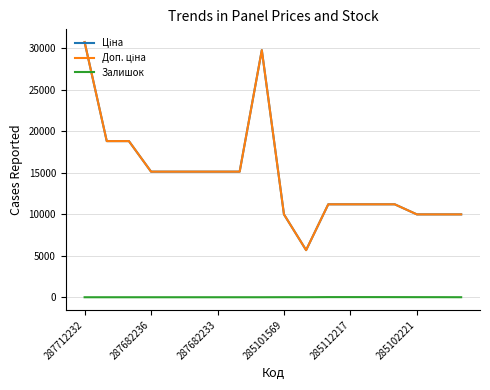

Is this an area chart (filled region under the line)?

No